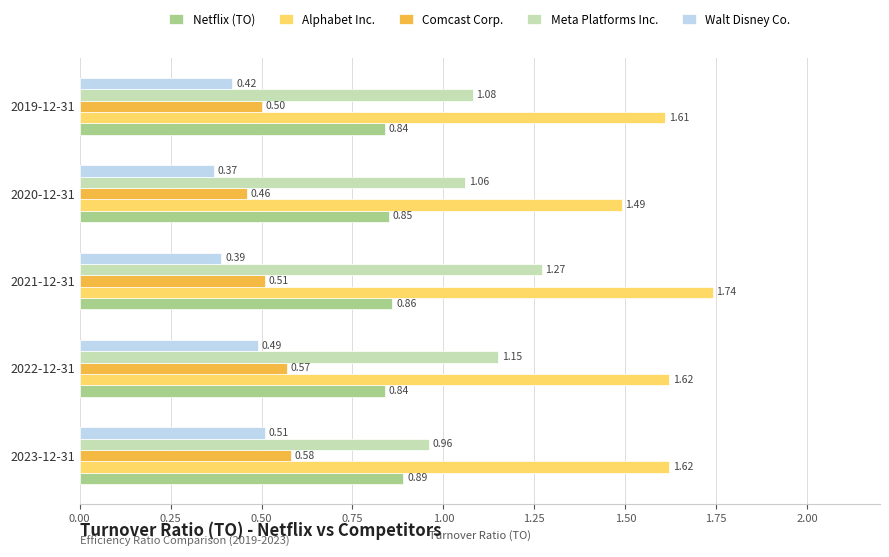

Which series has the largest total across all categories?

Alphabet Inc.